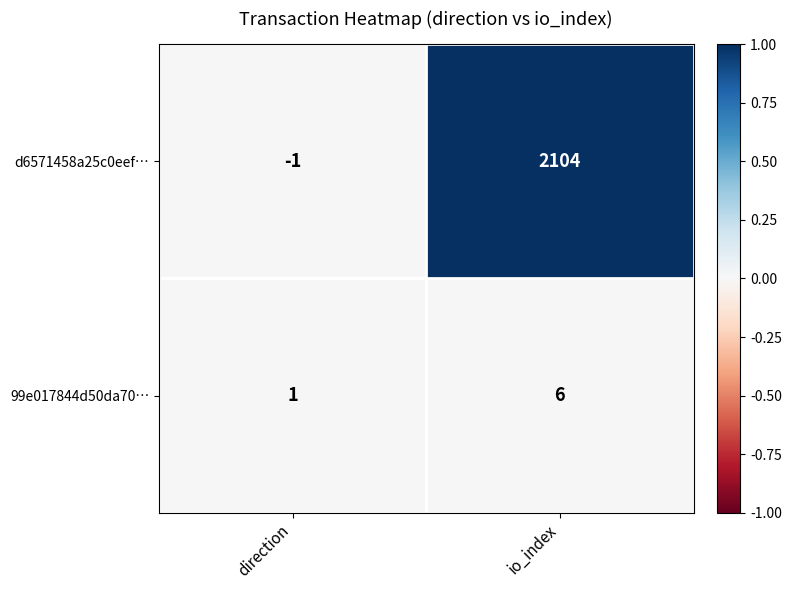

Count the number of data series in this chart.

2